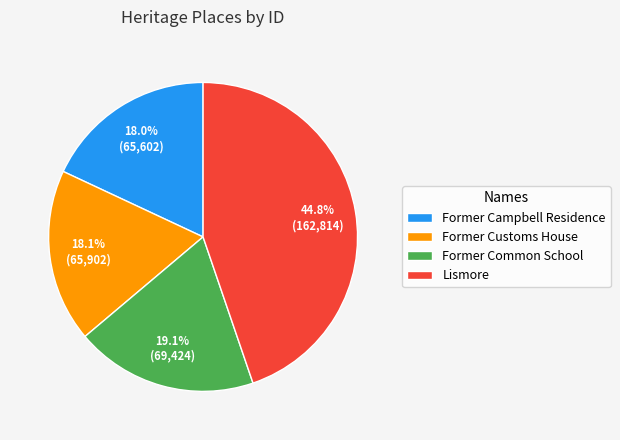

Which slice is the largest?

Lismore